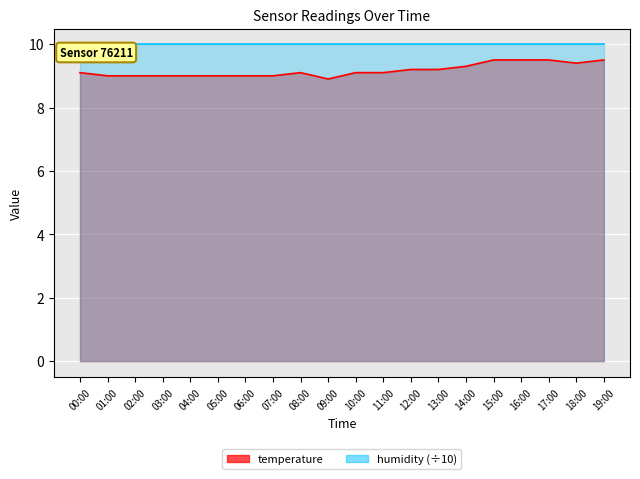

True or false: the data shows 9.4 at 18:00.

True